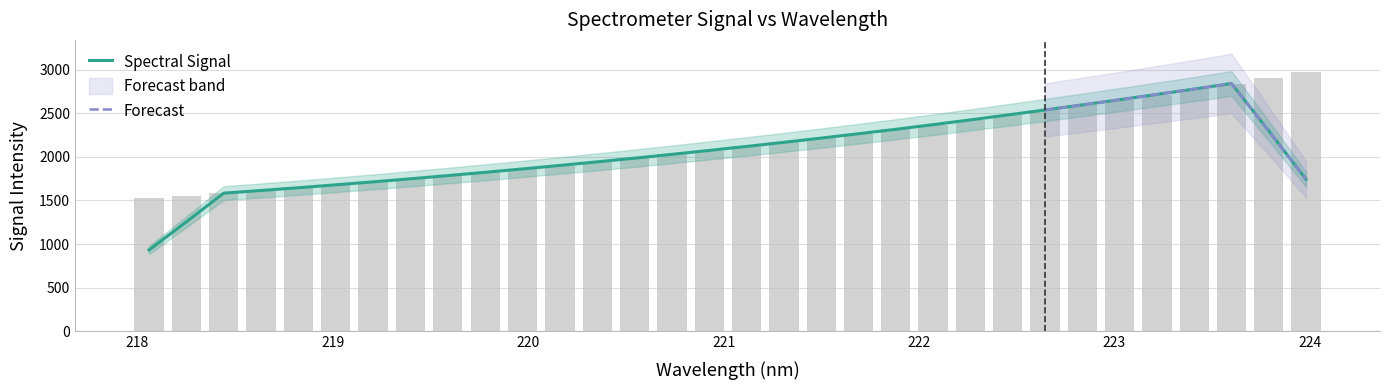

Between 220.5444 and 223.0264, which is larger?

223.0264